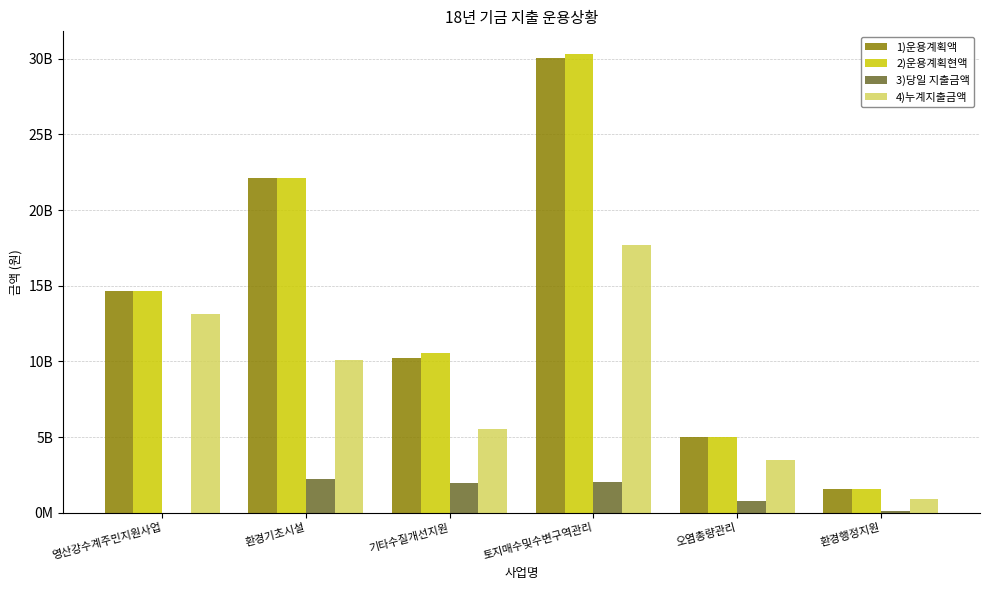

Does the chart contain stacked bars?

No